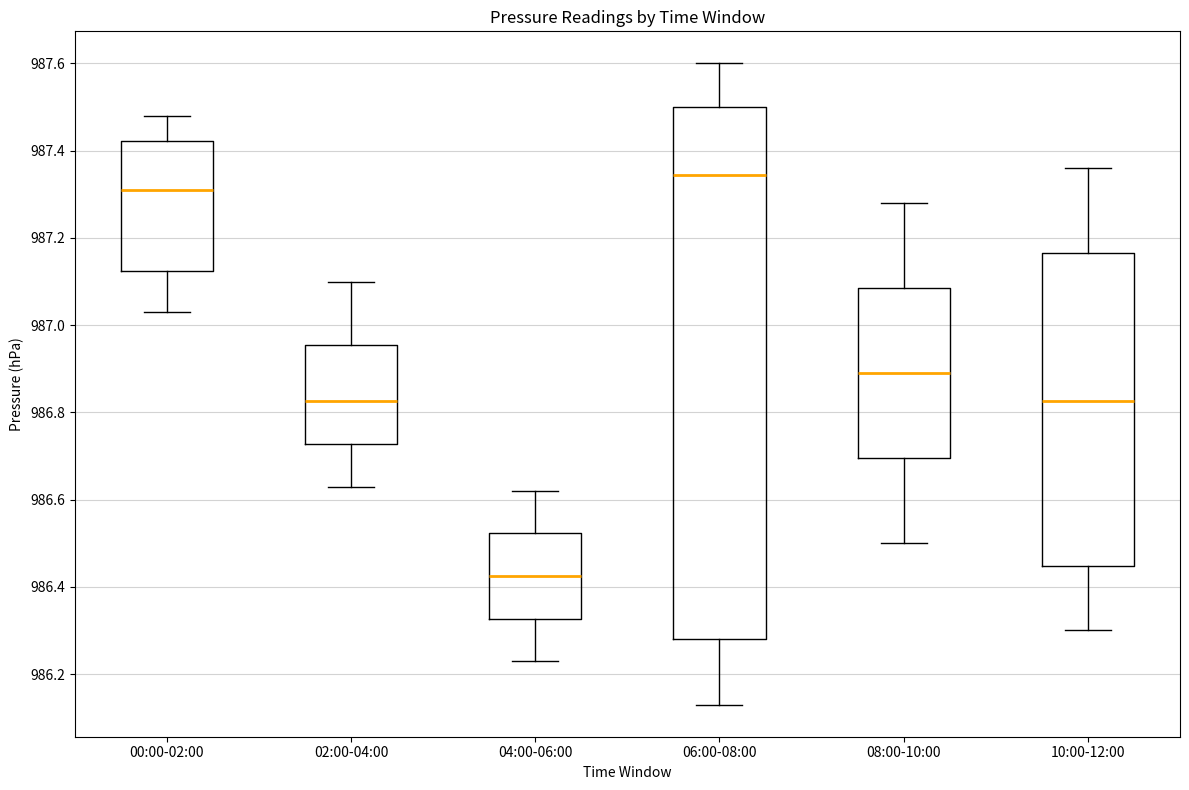

Reading left to right, read every box against the y-axis: the position of its median line, the range the box covers, and the ends of its whiskers. The values are not printed on the chart, so give them approximately, as read against the axis.

00:00-02:00: median 987.32, box 987.12 to 987.42, whiskers 987.04 to 987.48
02:00-04:00: median 986.82, box 986.72 to 986.96, whiskers 986.64 to 987.10
04:00-06:00: median 986.42, box 986.32 to 986.52, whiskers 986.24 to 986.62
06:00-08:00: median 987.34, box 986.28 to 987.50, whiskers 986.14 to 987.60
08:00-10:00: median 986.90, box 986.70 to 987.08, whiskers 986.50 to 987.28
10:00-12:00: median 986.82, box 986.44 to 987.16, whiskers 986.30 to 987.36